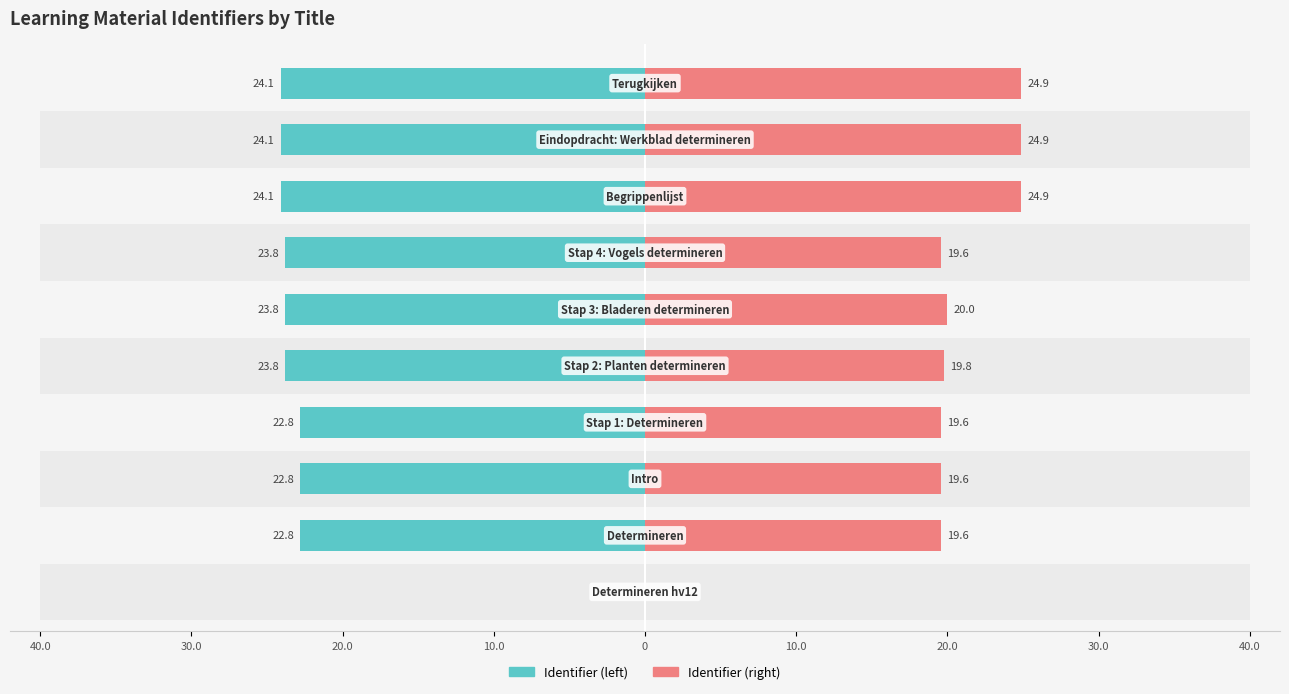

What is the difference between the maximum and minimum values in the Identifier (left) series?

24.1